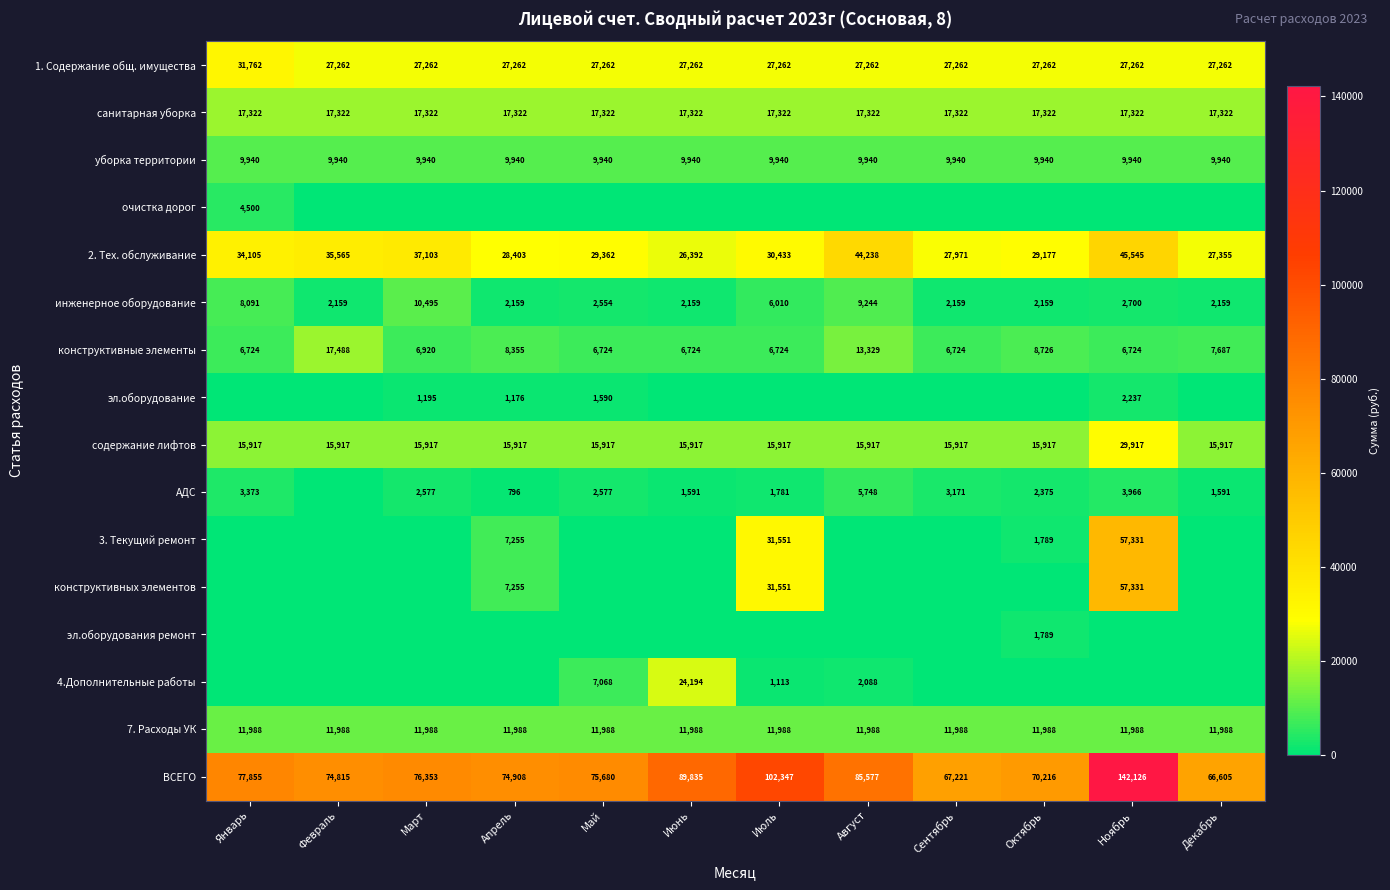

The эл.оборудование series shows 2591 at Май. True or false?

False